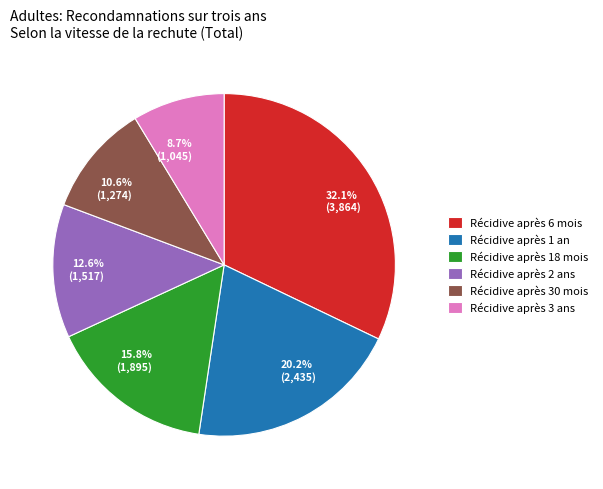

Does Récidive après 1 an account for over 50% of the chart?

No